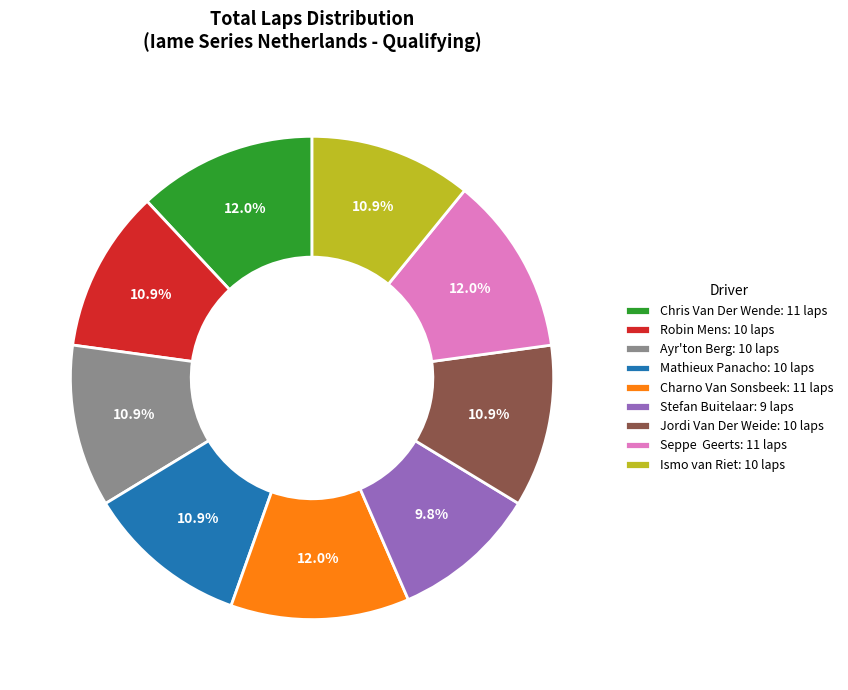

Is there any slice that represents more than half of the pie?

No